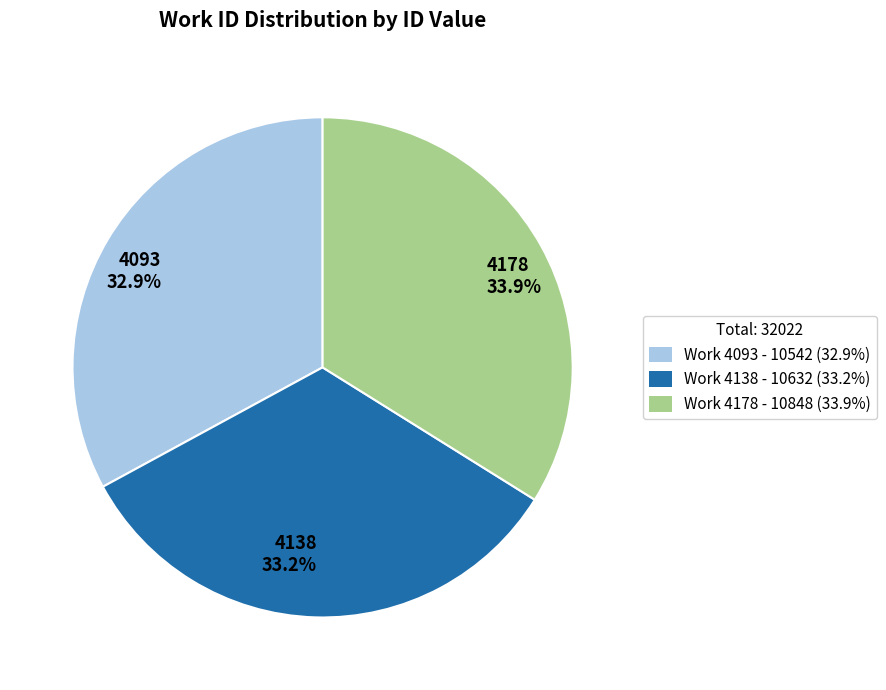

Between 4138 and 4178, which is larger?

4178